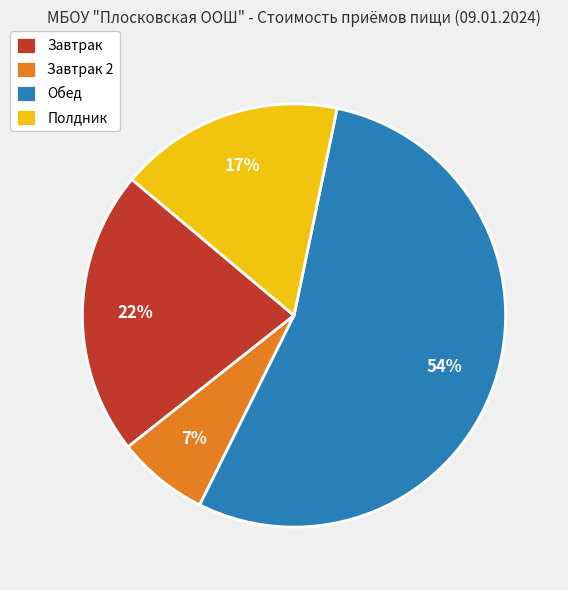

How many slices are in this pie chart?

4